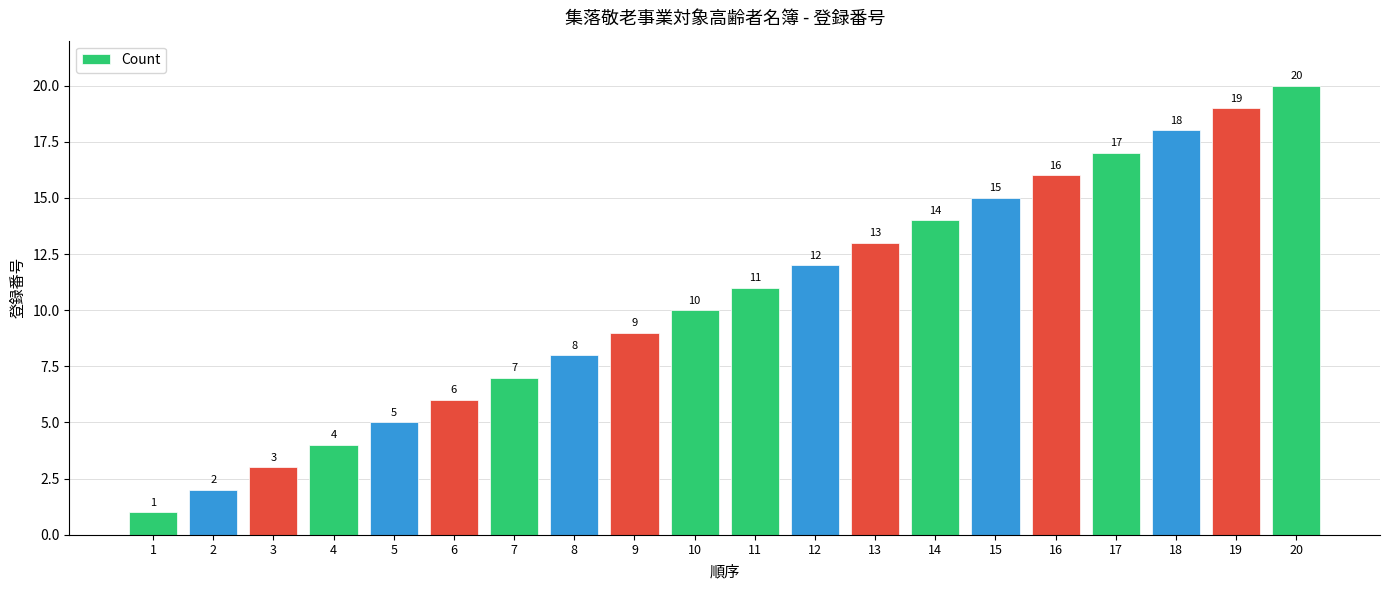

What is the sum of the values at 14 and 2?

16